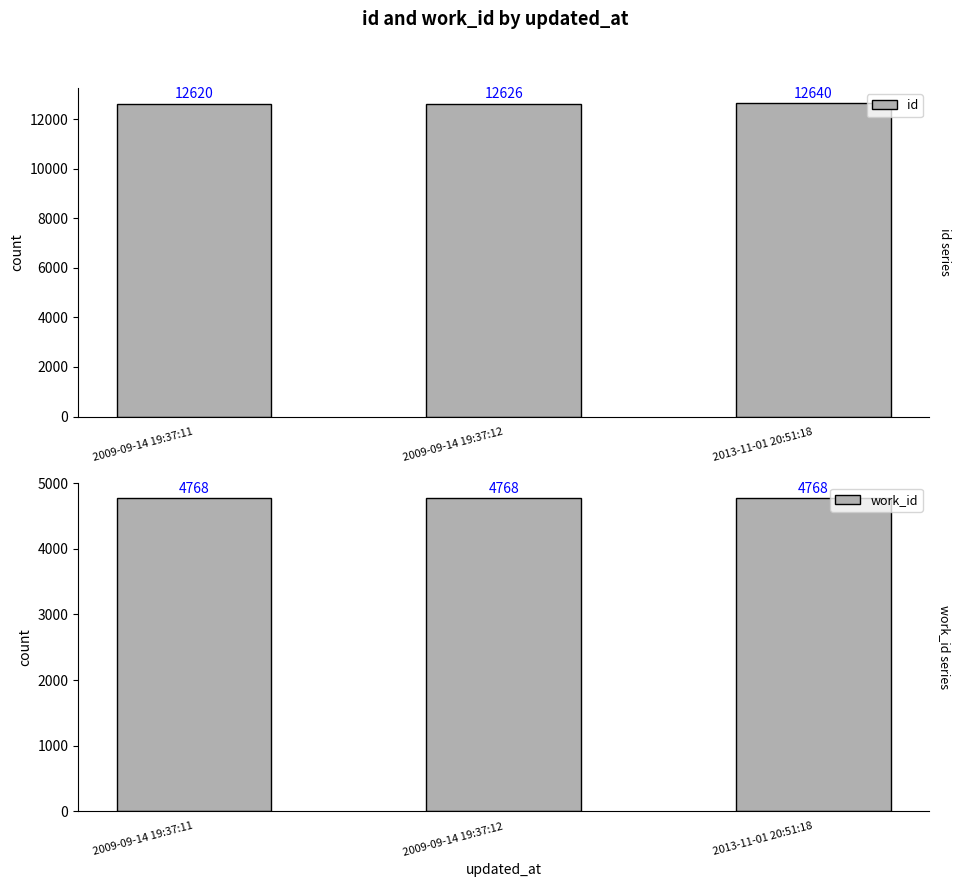

Reading left to right, what are all the values shown in this chart?

id: 2009-09-14 19:37:11=12620	2009-09-14 19:37:12=12626	2013-11-01 20:51:18=12640
work_id: 2009-09-14 19:37:11=4768	2009-09-14 19:37:12=4768	2013-11-01 20:51:18=4768